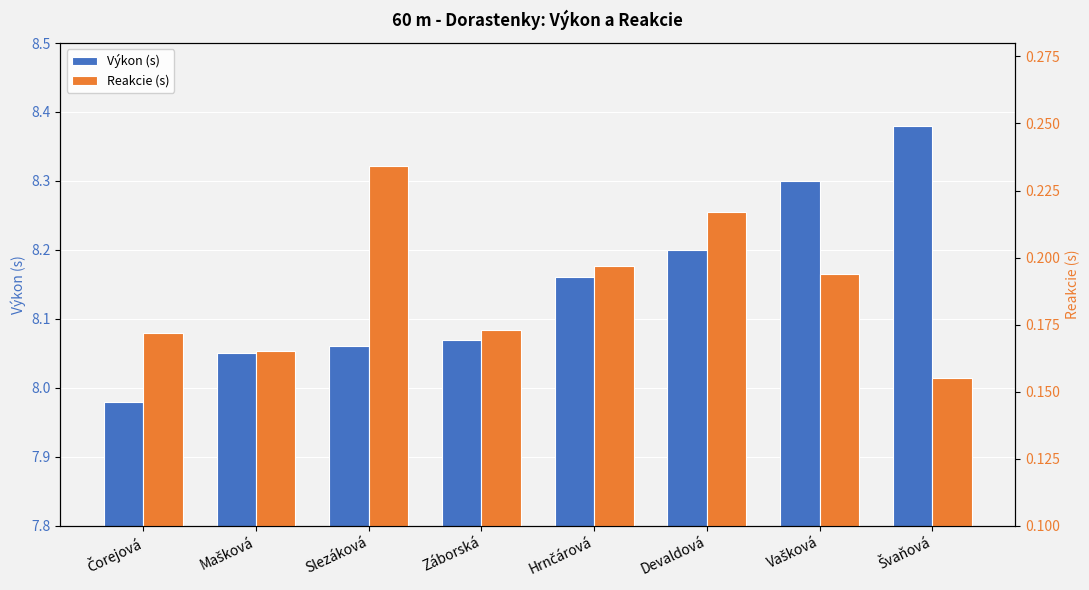

Which series has the largest total across all categories?

Výkon (s)